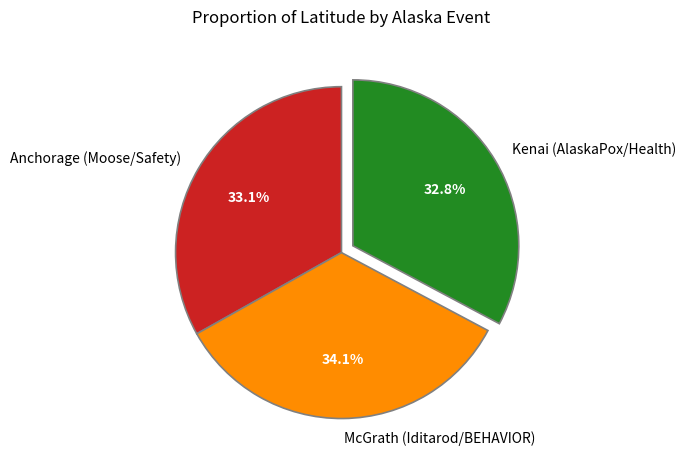

Which slice is the largest?

McGrath (Iditarod/BEHAVIOR)